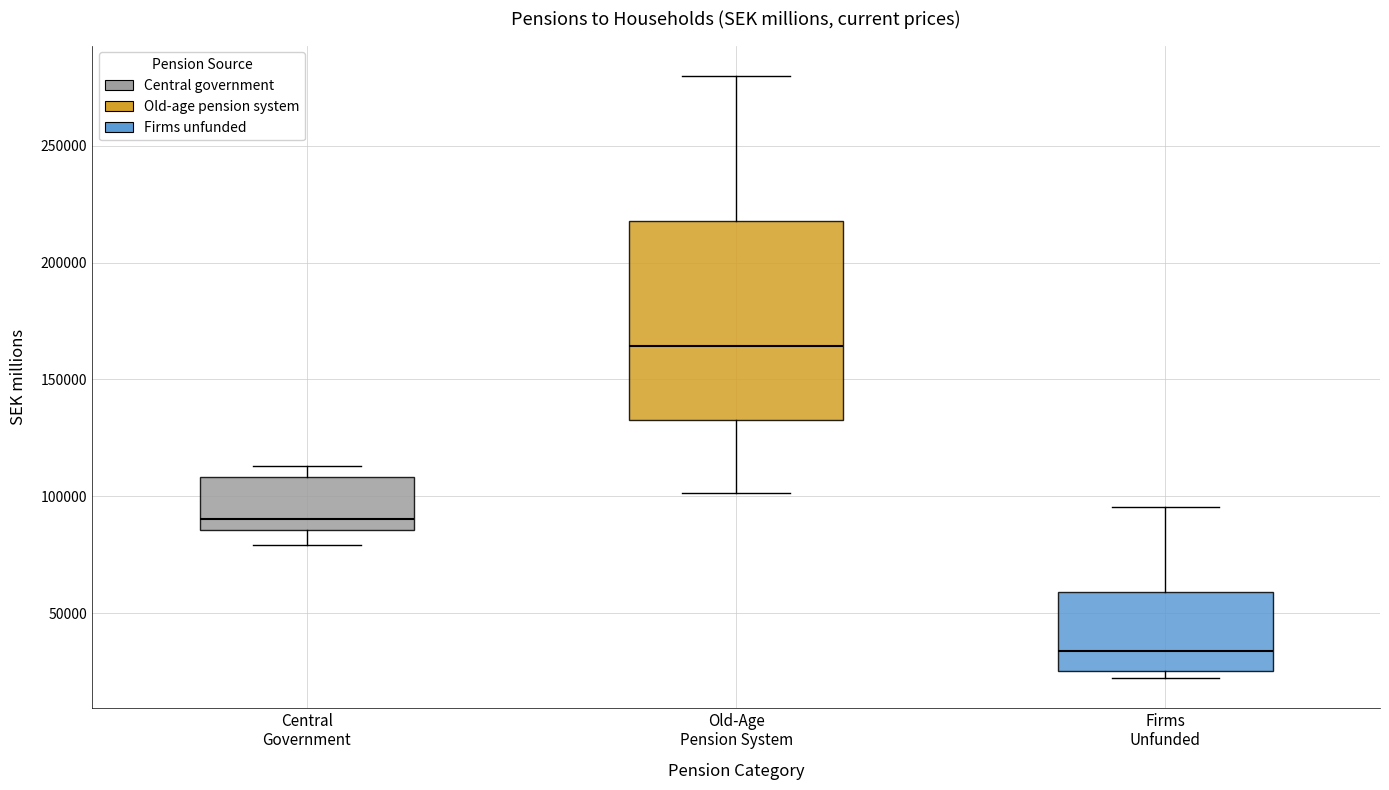

Where does the median line of the box for Firms Unfunded sit on the y-axis? The values are not printed on the chart, so give them approximately, as read against the axis.

35000